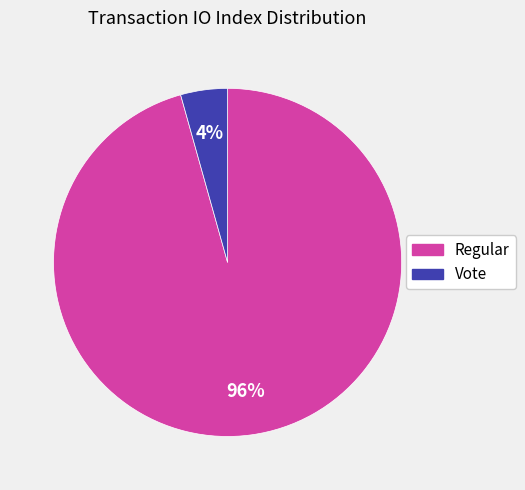

Is Vote the majority of the pie?

No